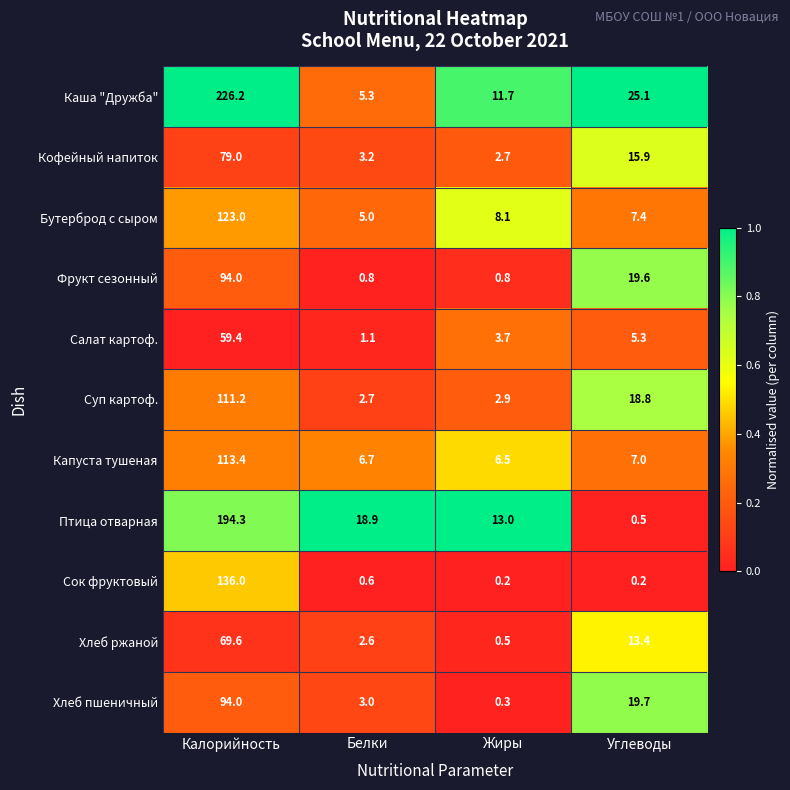

Which series has the largest total across all categories?

Каша "Дружба"